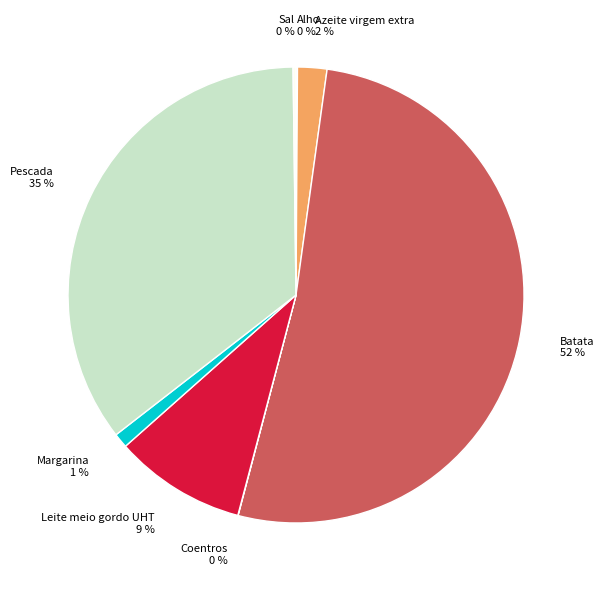

What percentage is the Azeite virgem extra slice, to the nearest percent?

2%